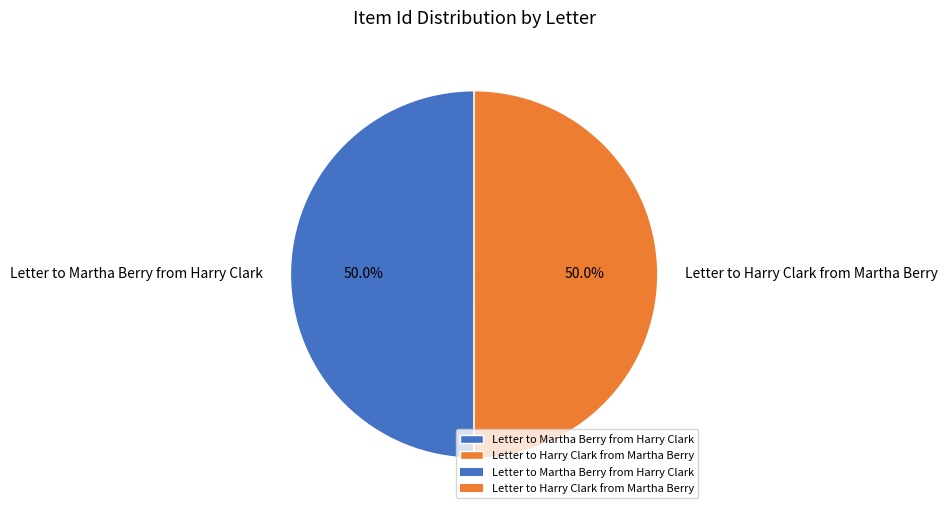

Approximately how many times larger is the value at Letter to Martha Berry from Harry Clark compared to Letter to Harry Clark from Martha Berry?

1.0